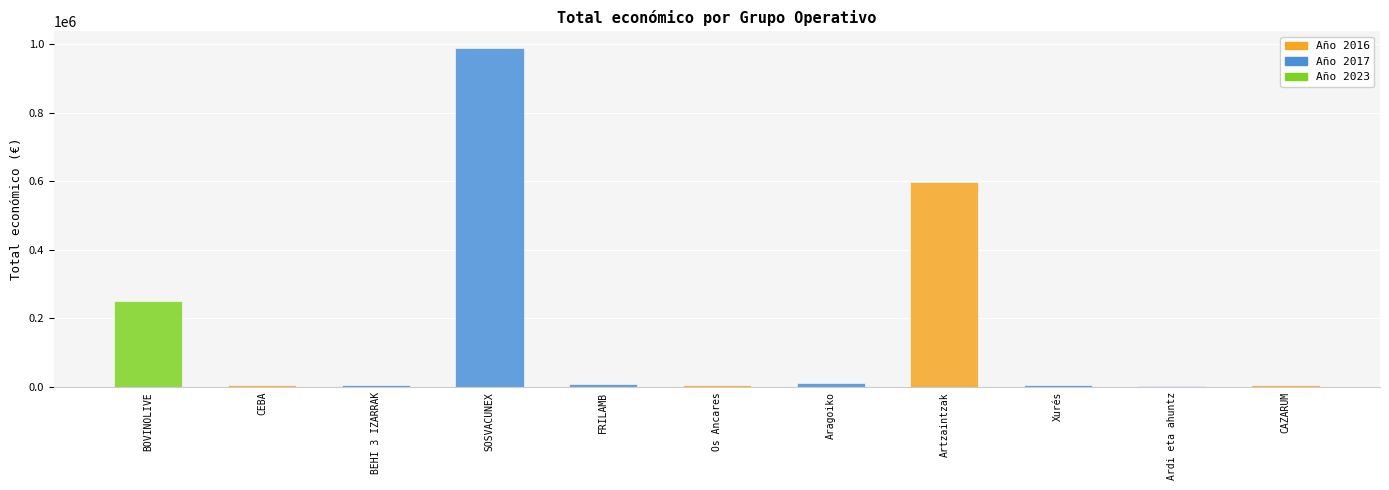

Between Xurés and Artzaintzak, which is larger?

Artzaintzak